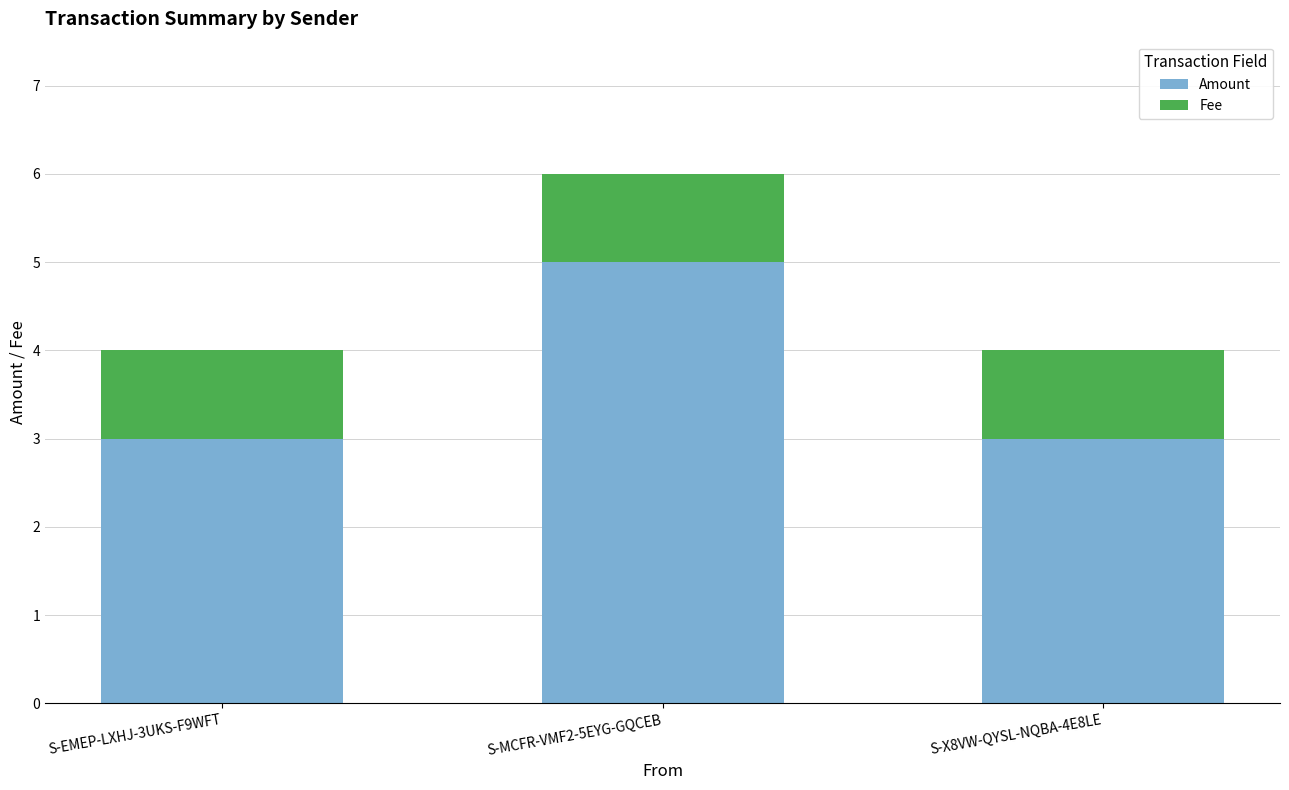

The value of Amount at S-MCFR-VMF2-5EYG-GQCEB is 5. True or false?

True